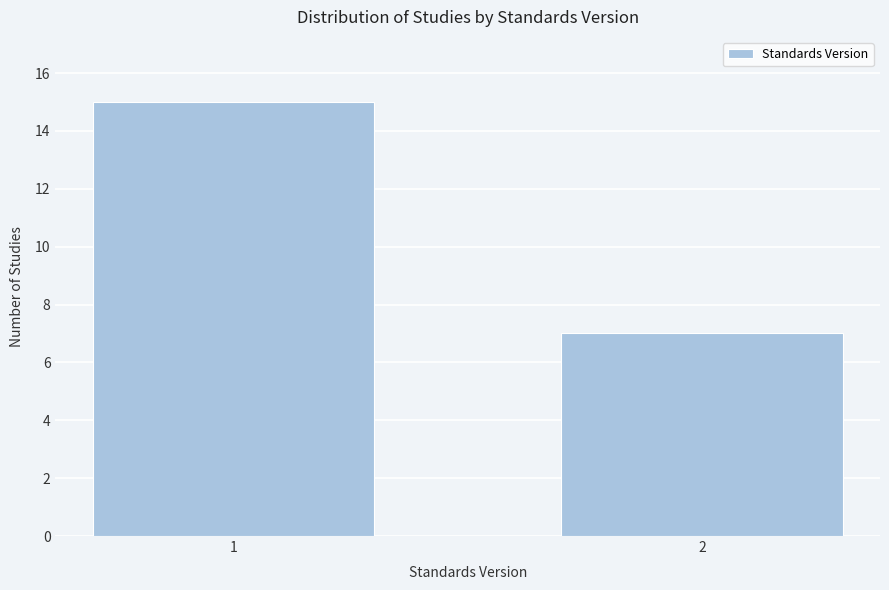

Reading left to right, transcribe all the data shown in this chart.

15	7